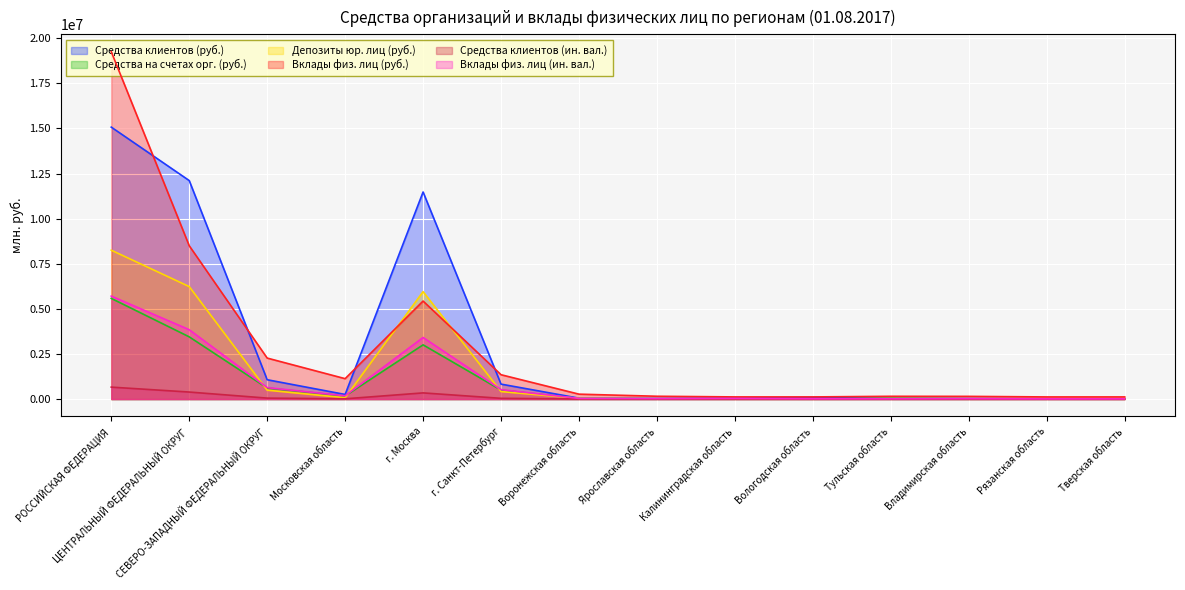

What is the difference between the Депозиты юр. лиц (руб.) values at Тульская область and Владимирская область?

6428